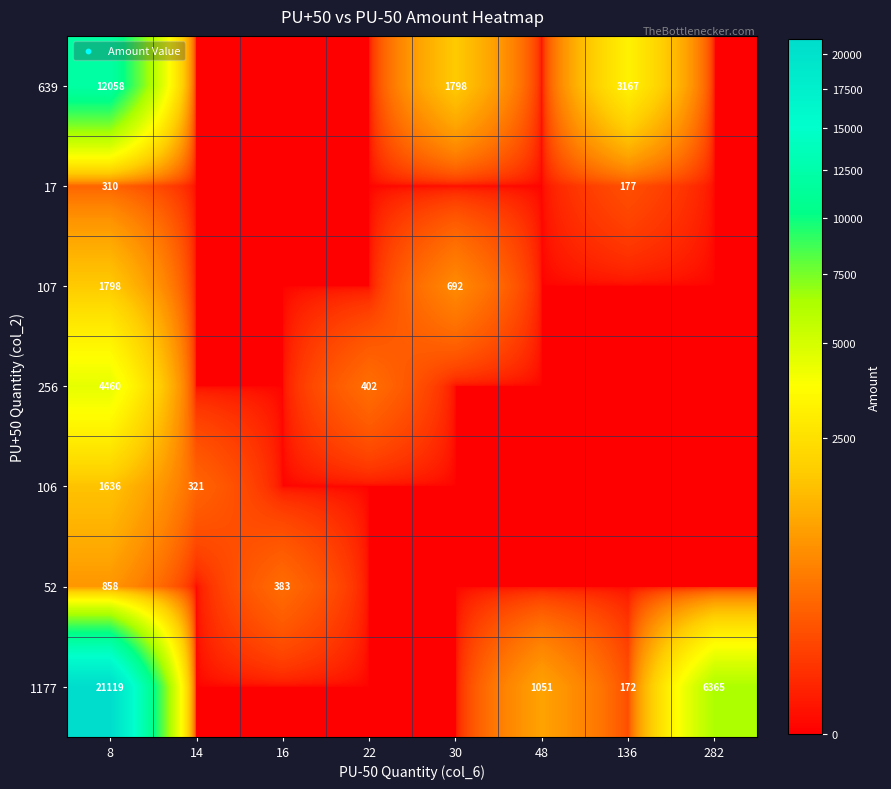

The value of 1177 at 136 is 117.7. True or false?

False